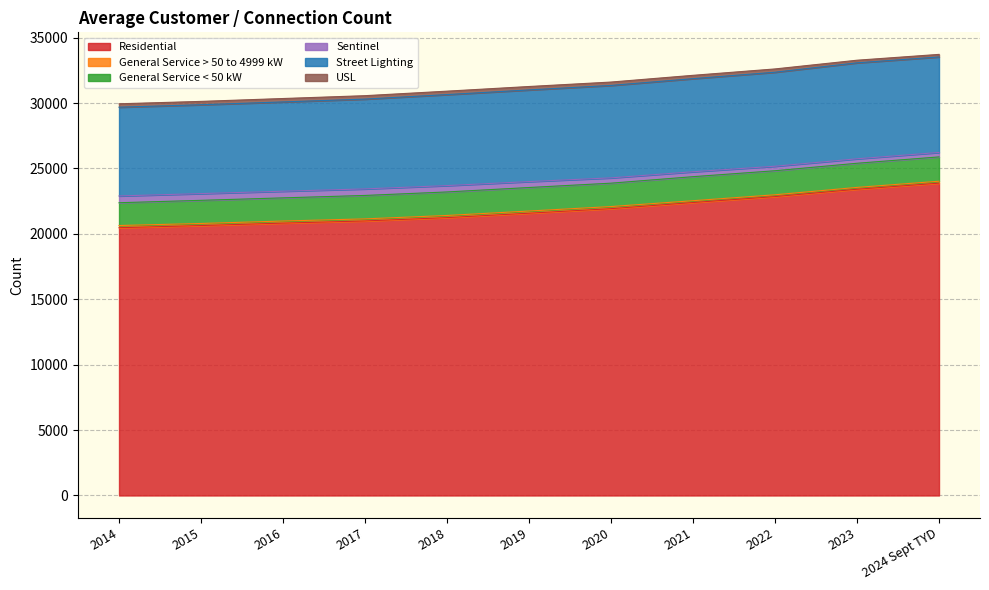

What is the lowest value of the General Service < 50 kW series?

1742.8